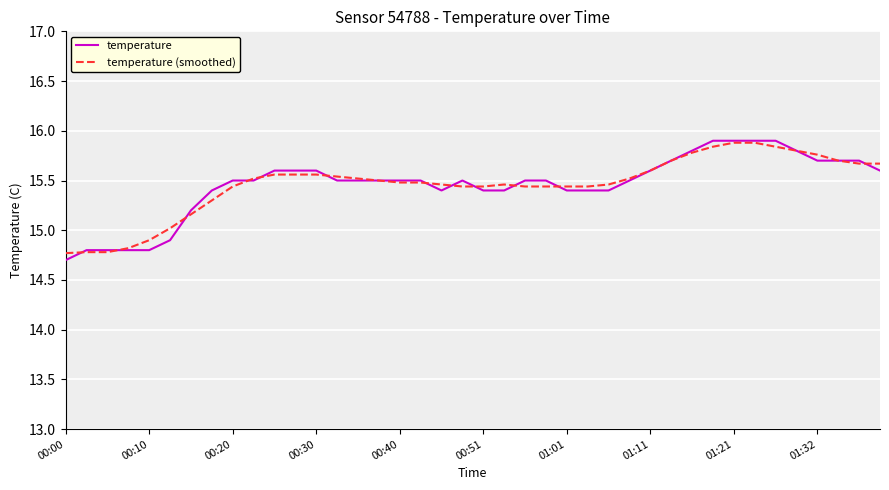

What is the minimum value shown in the chart?

14.7